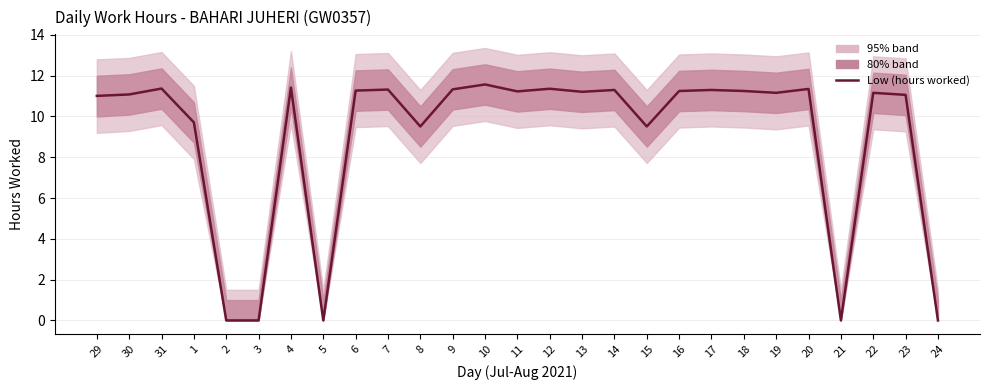

How many interior local peaks (higher than both neighbors) does the data have?

9